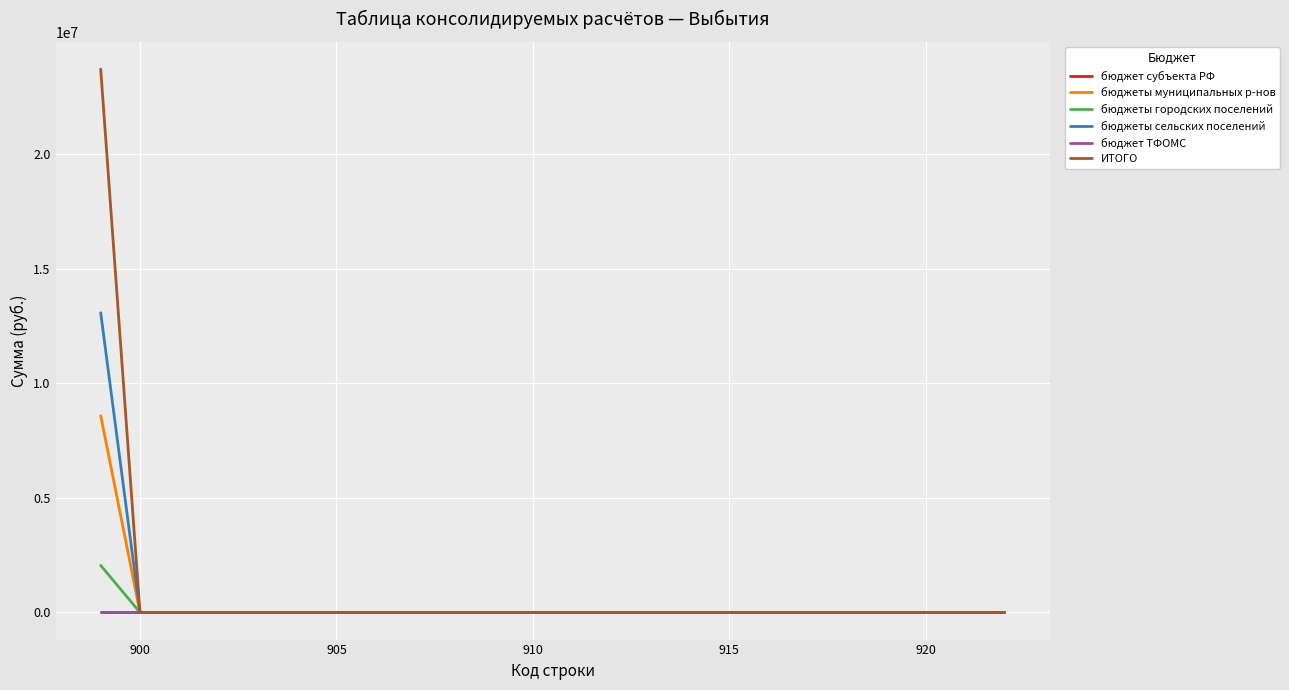

Is this an area chart (filled region under the line)?

No